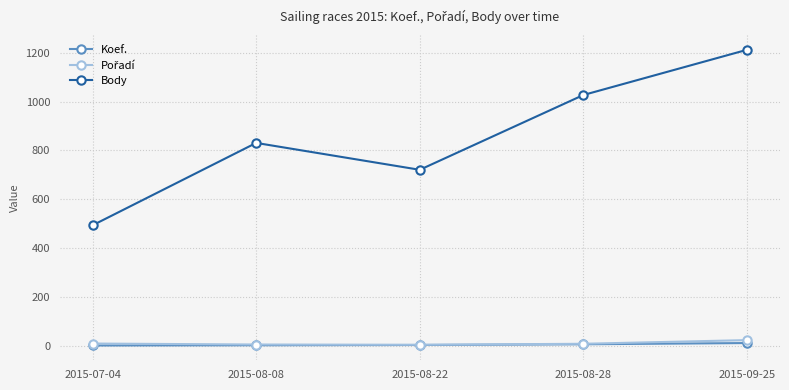

How many distinct data groups are displayed?

3